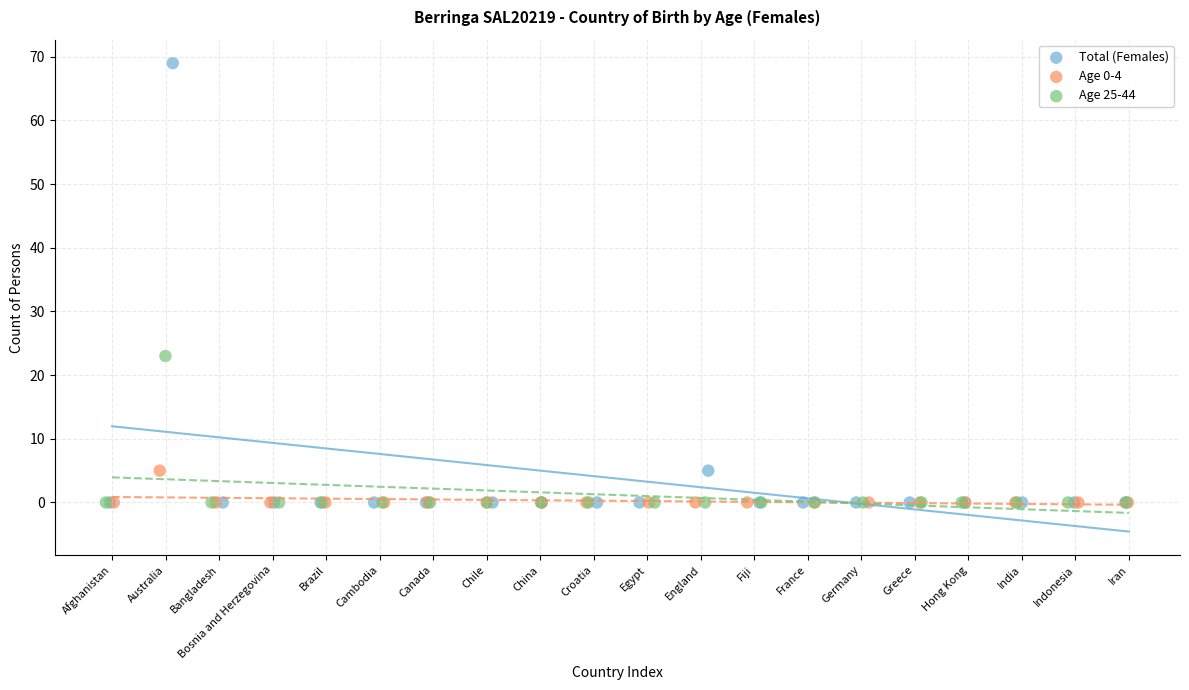

Which series has the widest spread of Y values?

Total (Females)